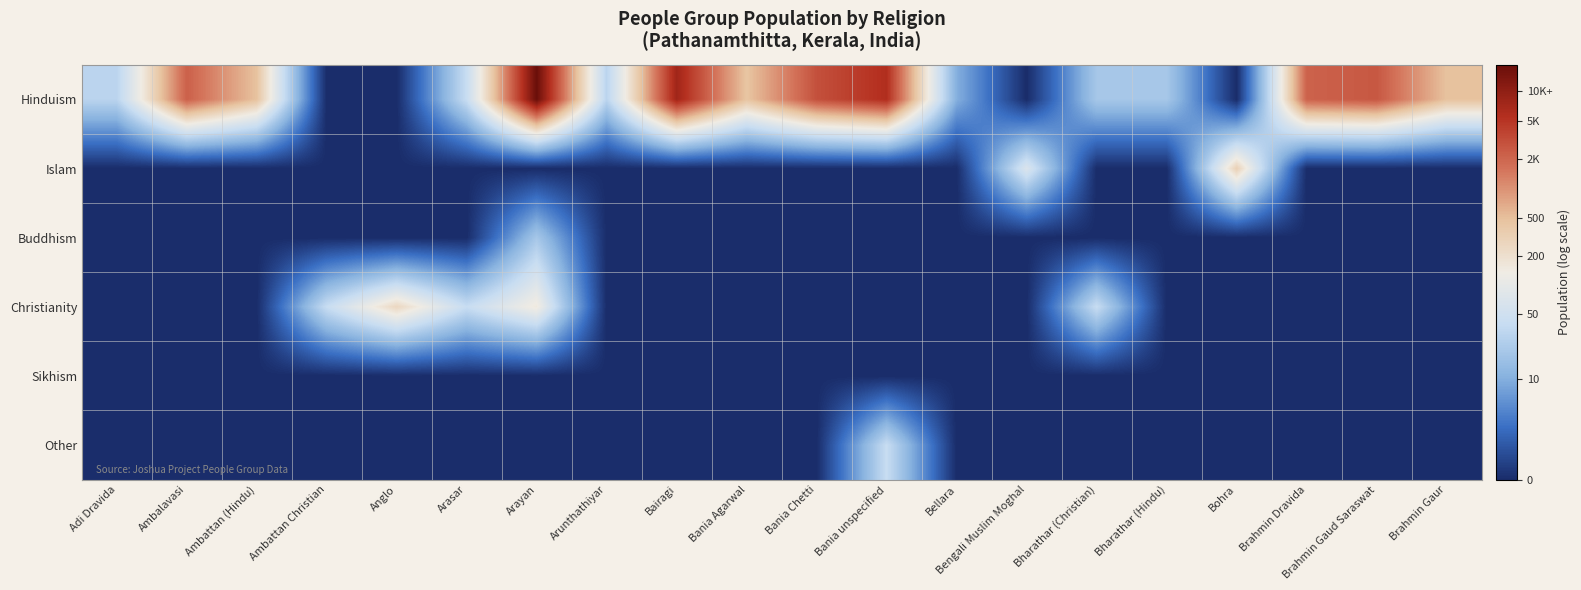

Which series has the largest range (max minus min)?

Hinduism